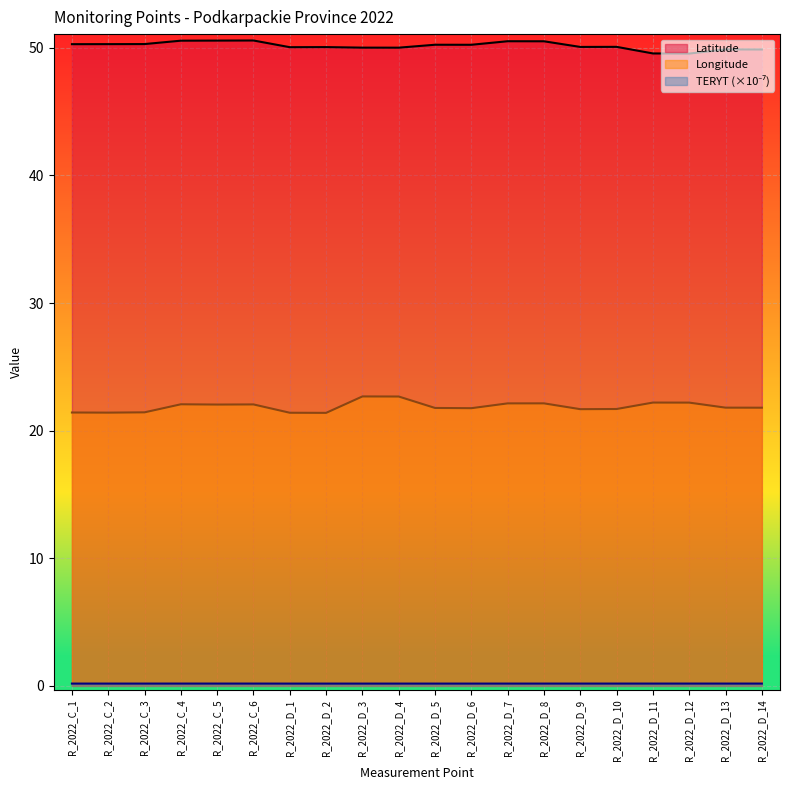

How many interior local valleys does the Longitude series have?

5